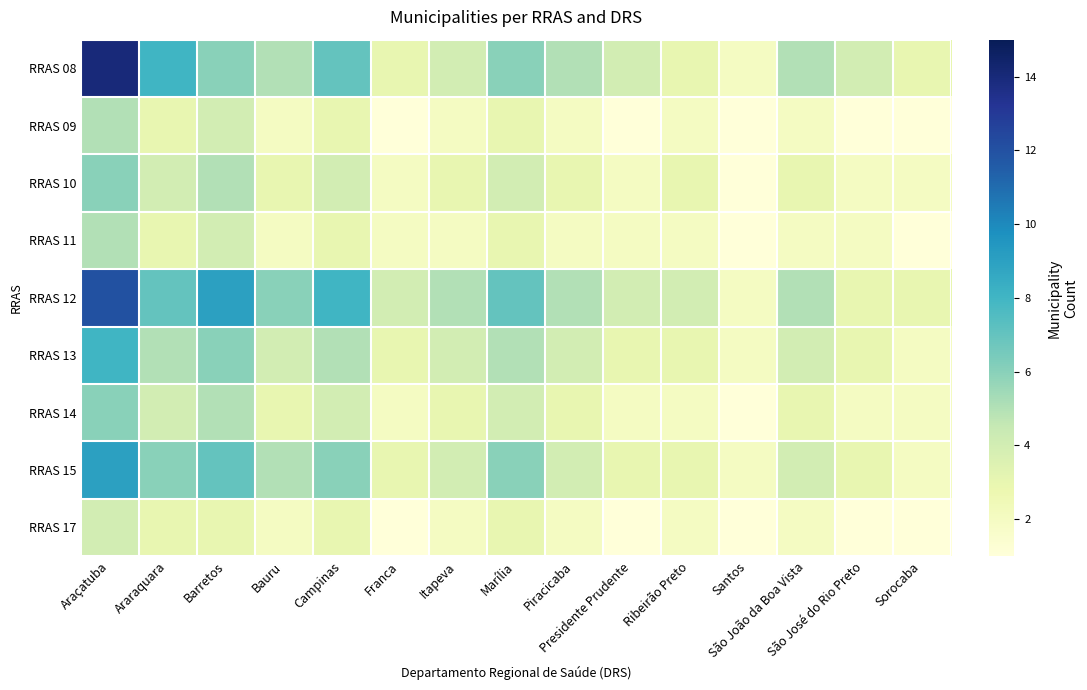

At which category is the sum across all series the highest?

Araçatuba